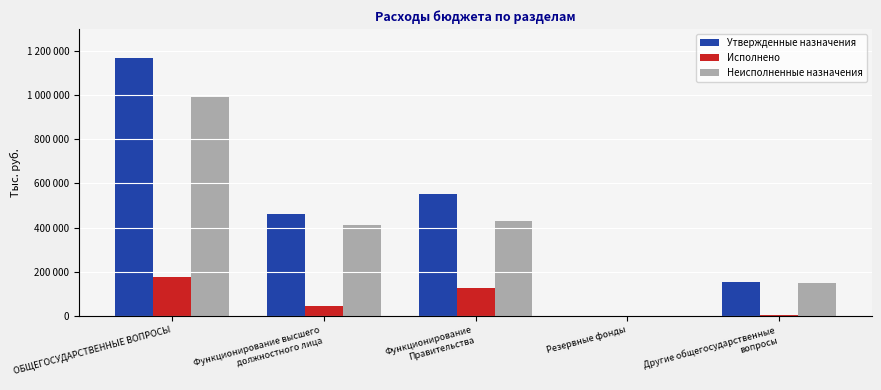

How many values in the Исполнено series are below 46793?

2